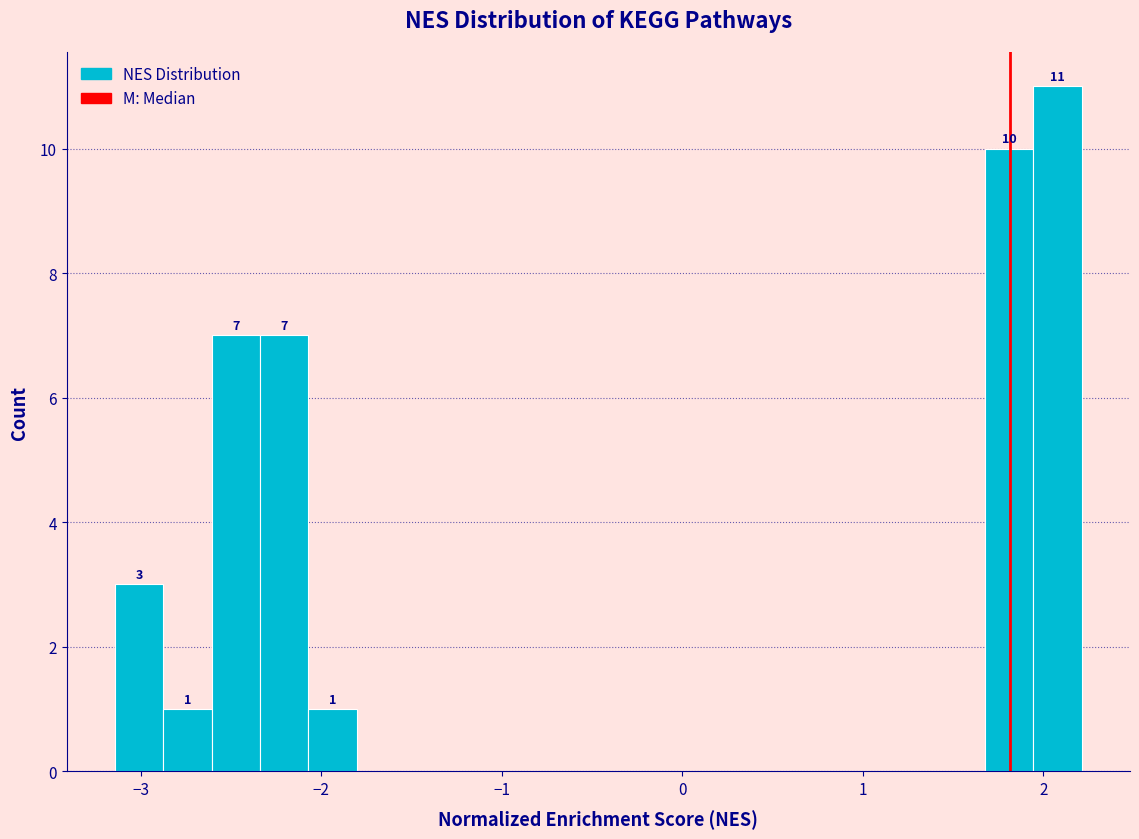

Read against the x-axis, roughly where is the centre of the tallest bar?

2.1